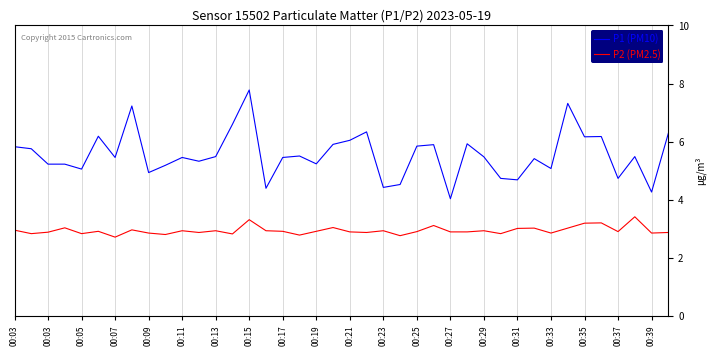

How many interior local valleys does the P2 (PM2.5) series have?

13